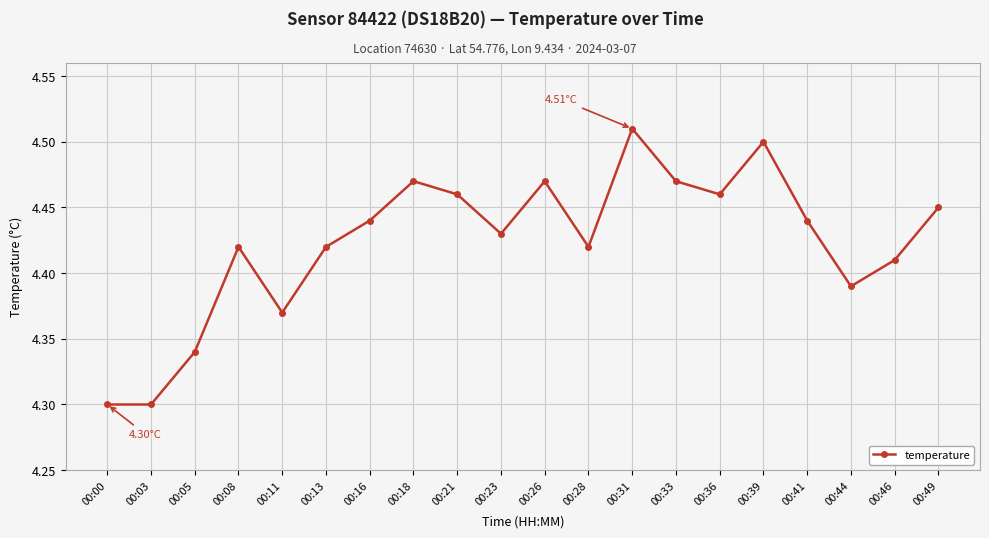

Is it true that the value at 00:08 is 6.7?

False